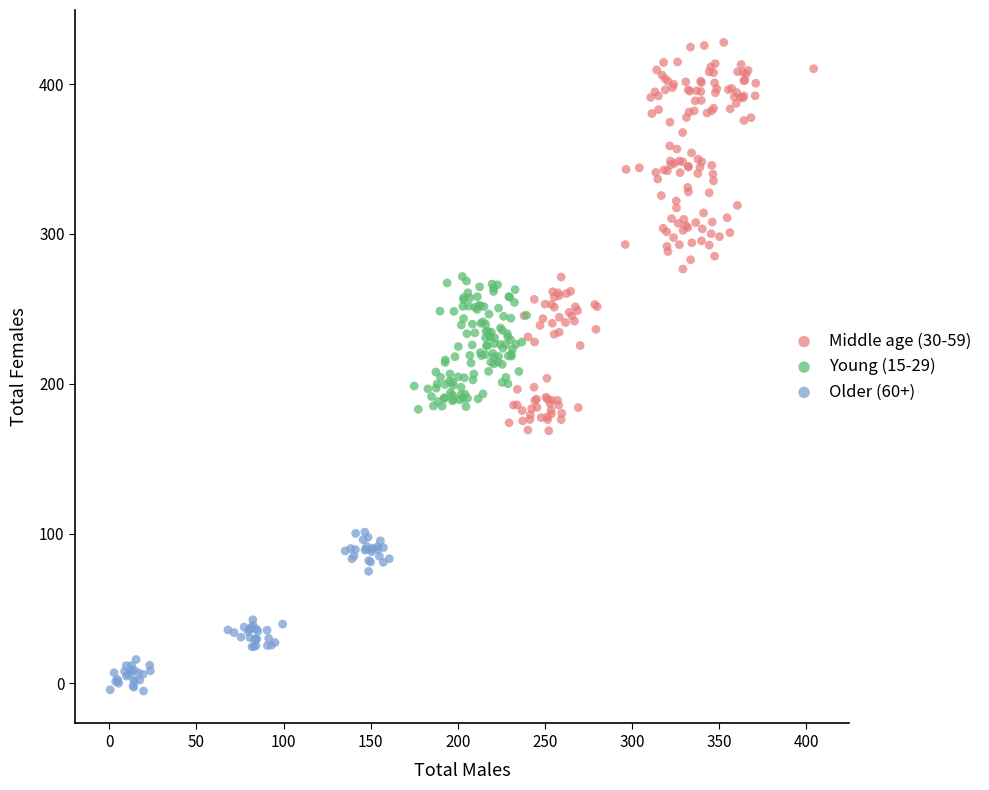

Which series has the largest Y range (max minus min)?

Middle age (30-59)